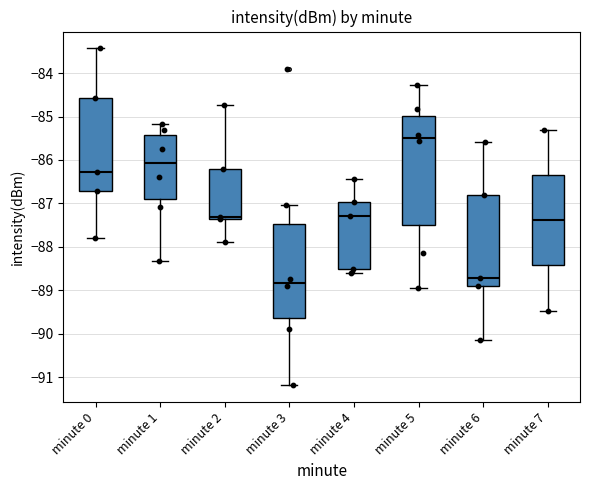

Where does the upper whisker of the box for minute 5 end on the y-axis? The values are not printed on the chart, so give them approximately, as read against the axis.

-84.3